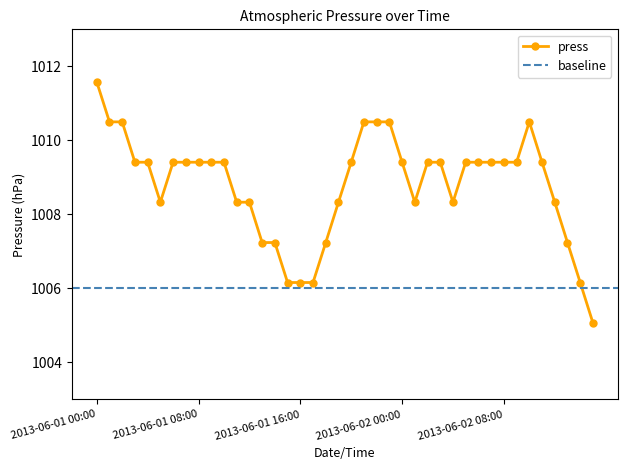

What is the label of the 39th point from the right?

2013-06-01 01:00